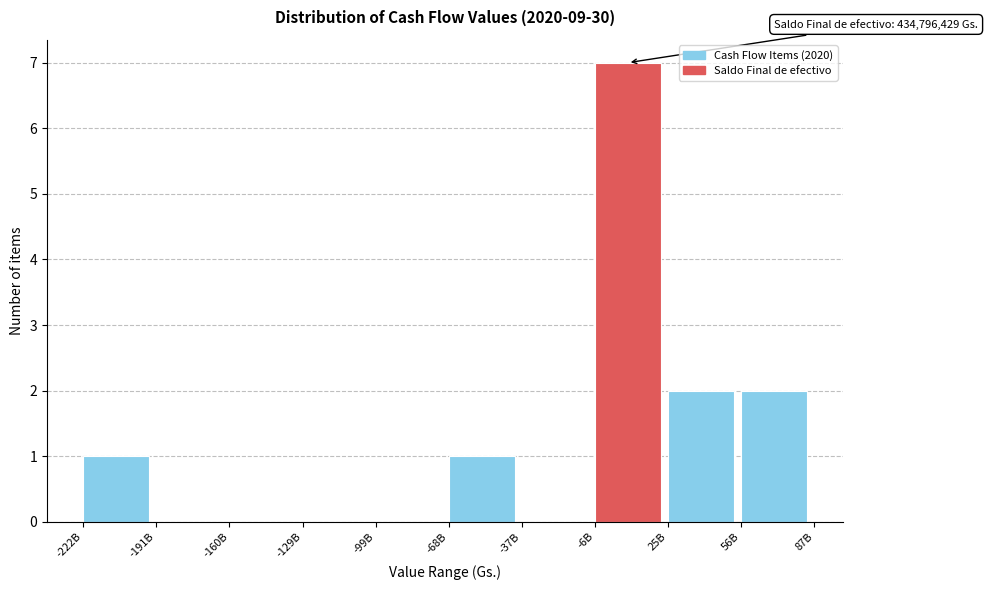

Reading left to right, extract all data points from this chart.

-222B=1	-191B=0	-160B=0	-129B=0	-99B=0	-68B=1	-37B=0	-6B=7	25B=2	56B=2